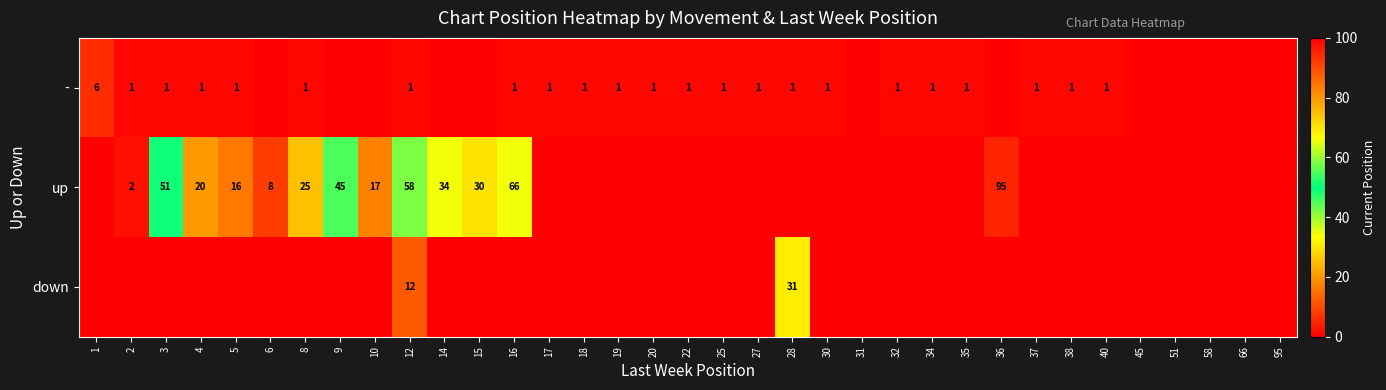

True or false: - has a value of 1 at 30.

True